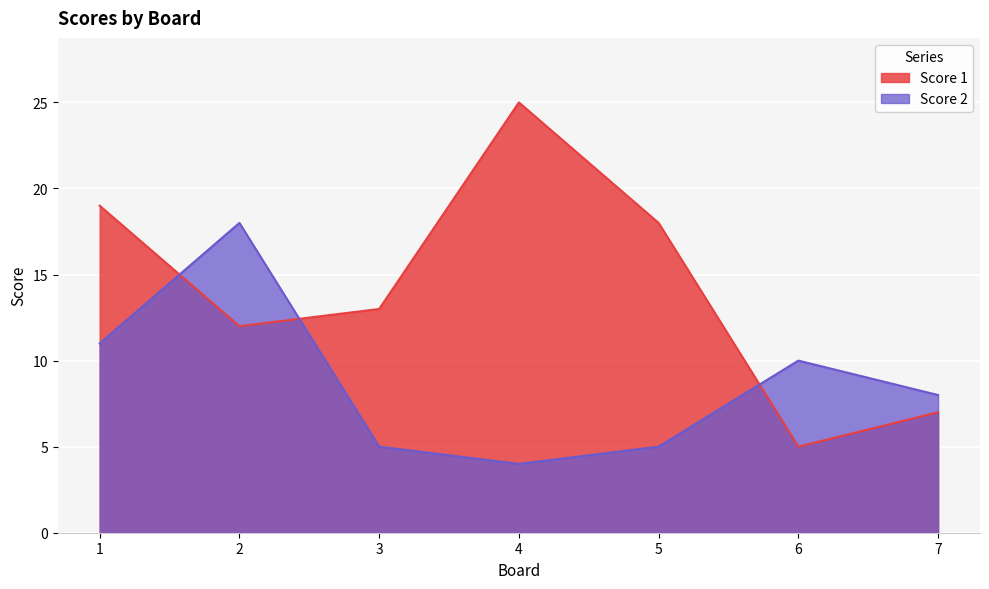

Between 1 and 2, which series saw the biggest shift?

Score 1